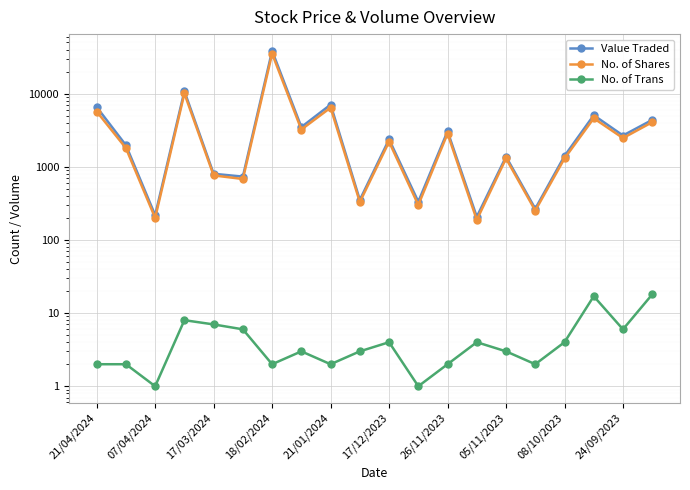

What is the lowest value of the No. of Shares series?

188